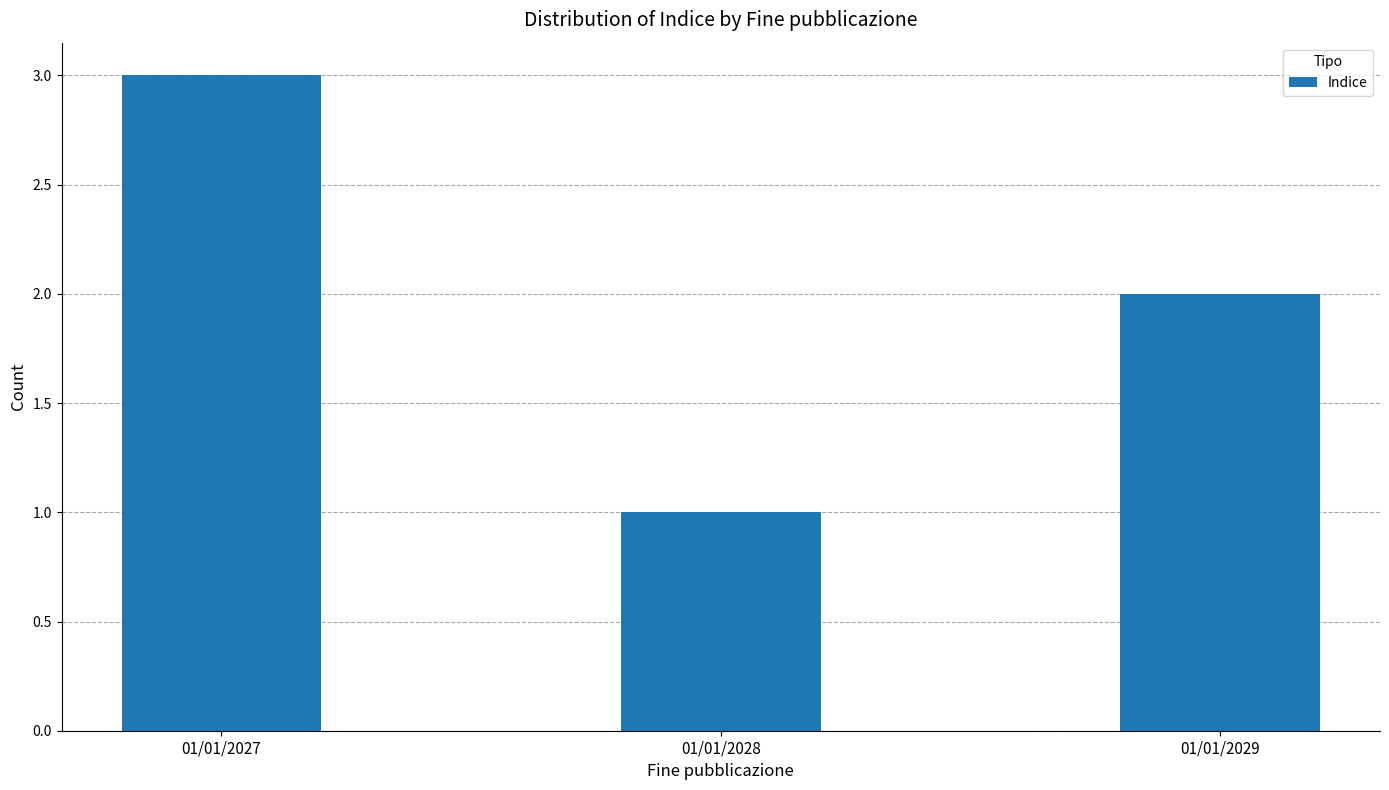

True or false: the data shows 2 at 01/01/2027.

False